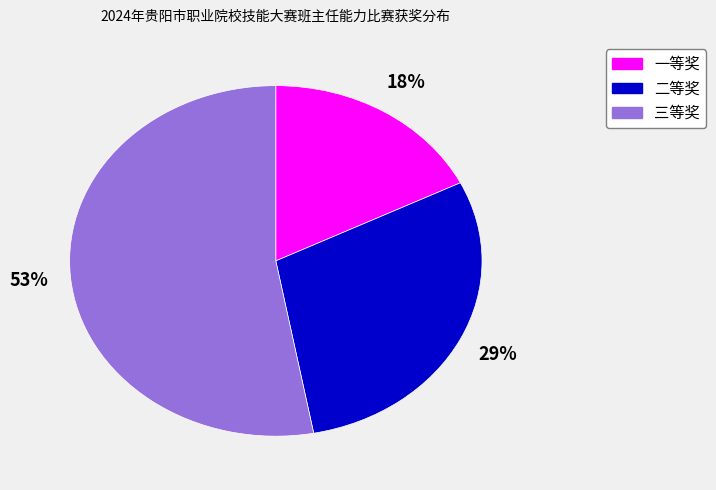

Rank the categories by value from highest to lowest.

三等奖, 二等奖, 一等奖